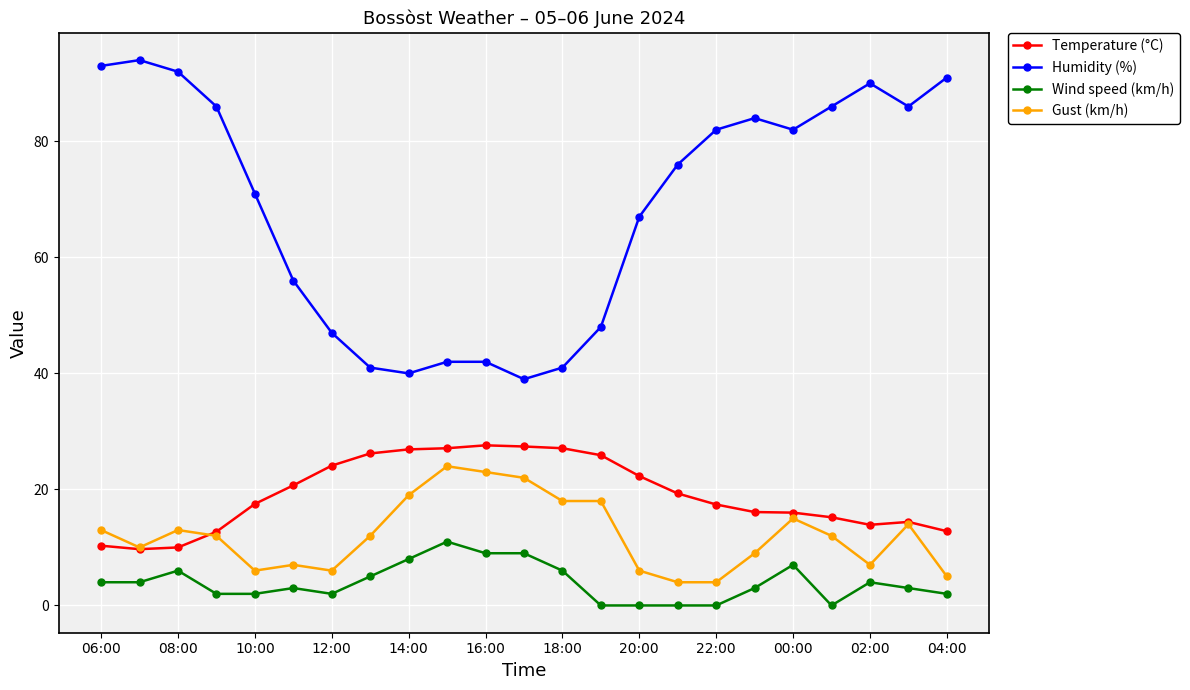

Which series has the largest range (max minus min)?

Humidity (%)